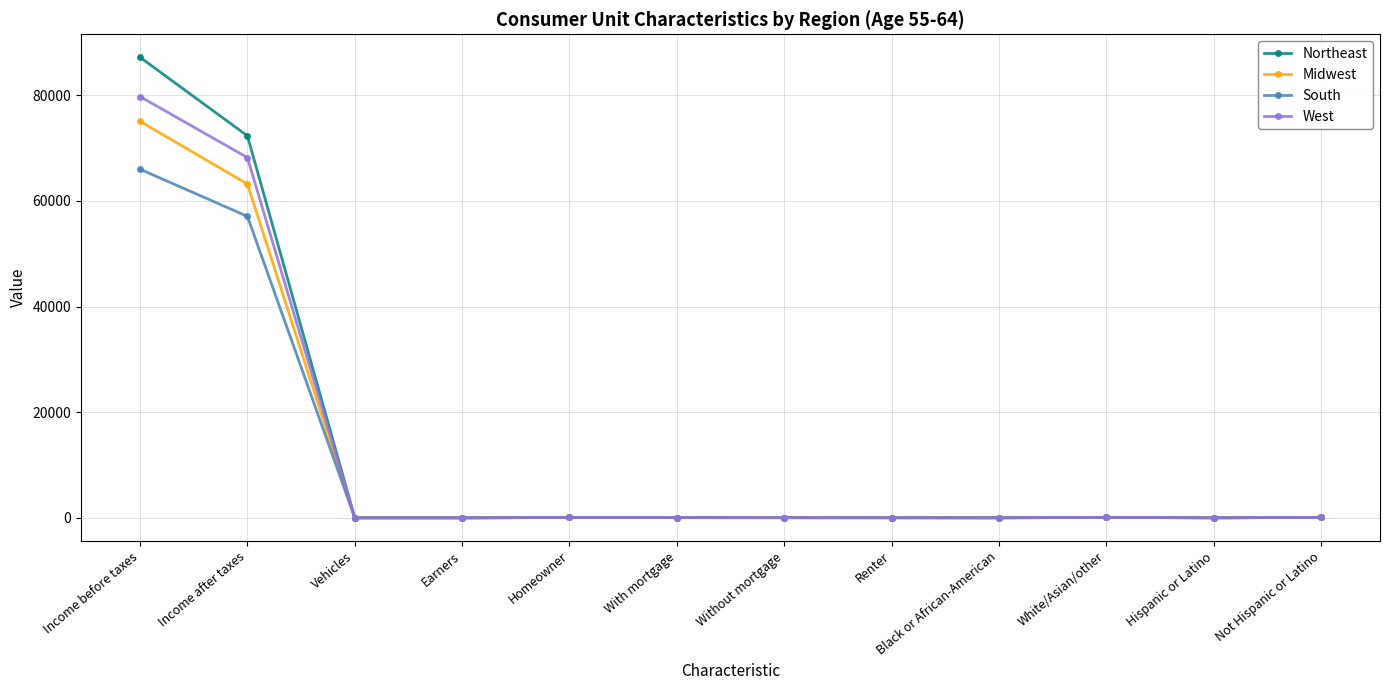

What is the minimum value for Northeast?

1.5